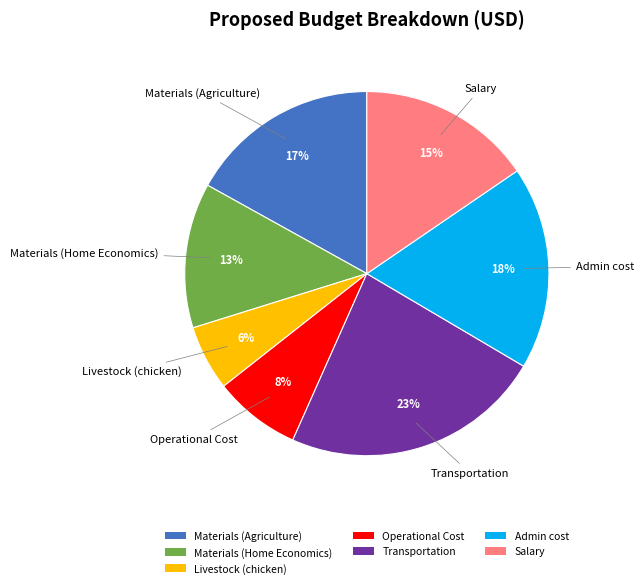

How many segments does this pie chart have?

7